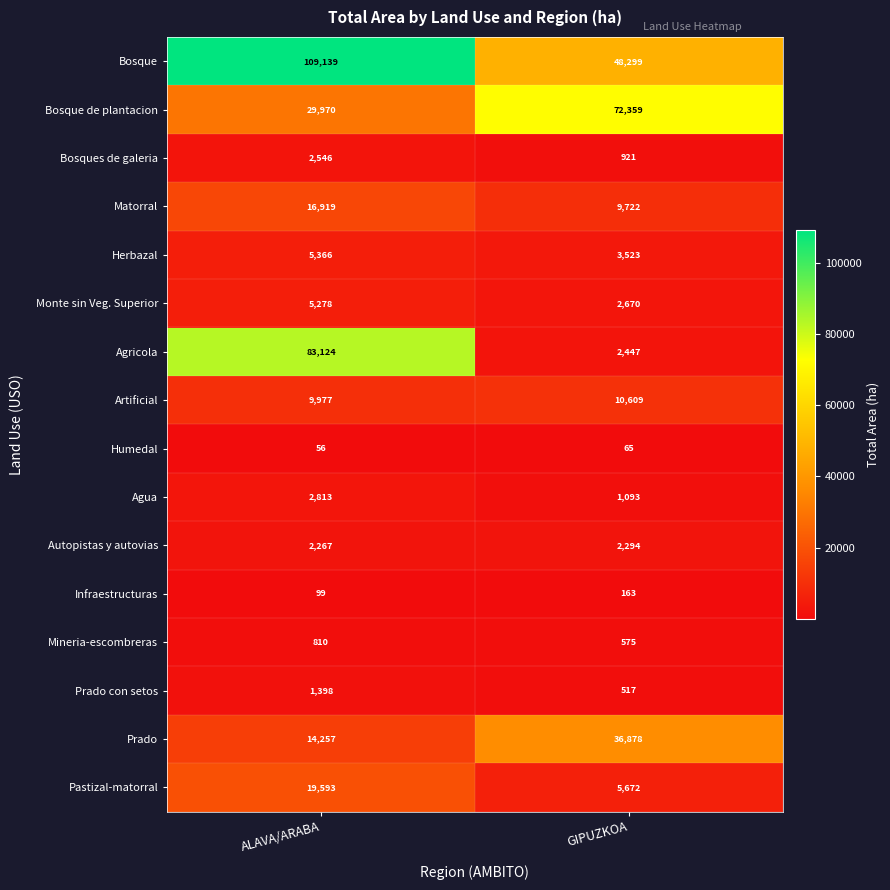

True or false: Mineria-escombreras has a value of 575 at GIPUZKOA.

True